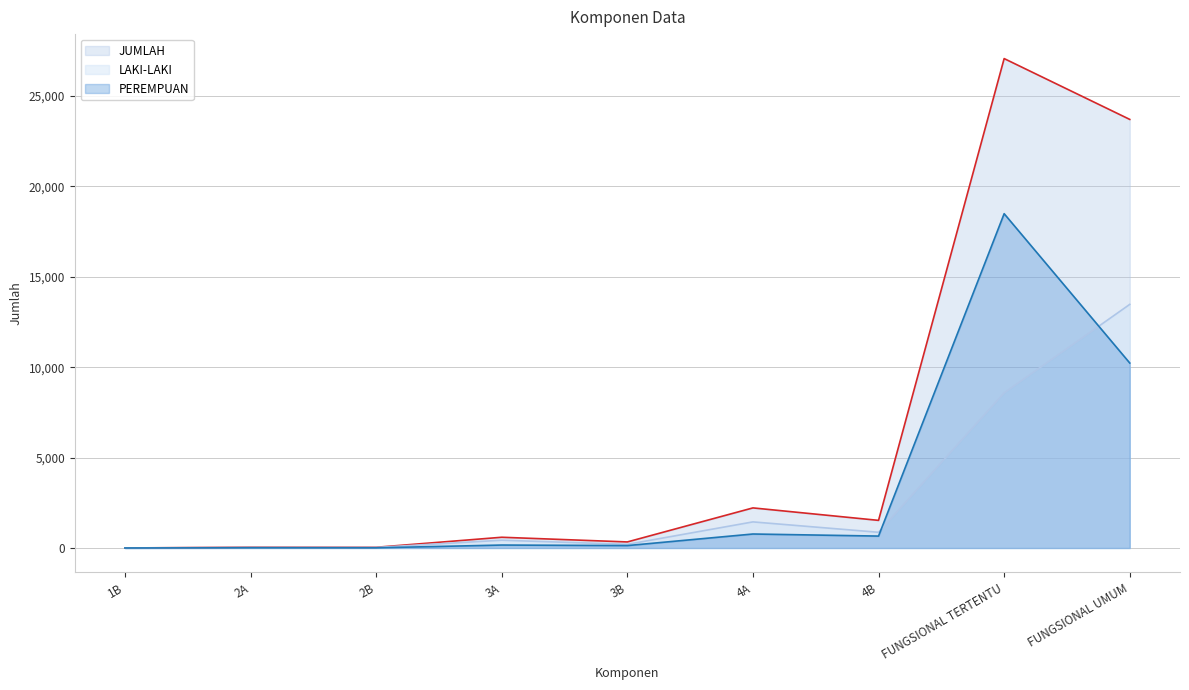

What is the difference between the maximum and second lowest values in the PEREMPUAN series?

18485